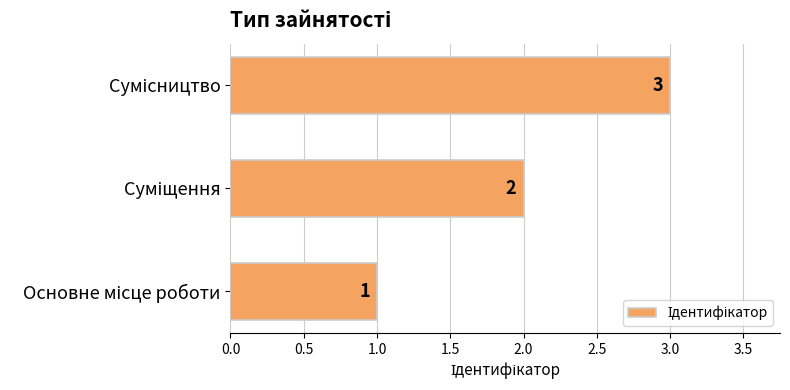

What is the sum of all values?

6